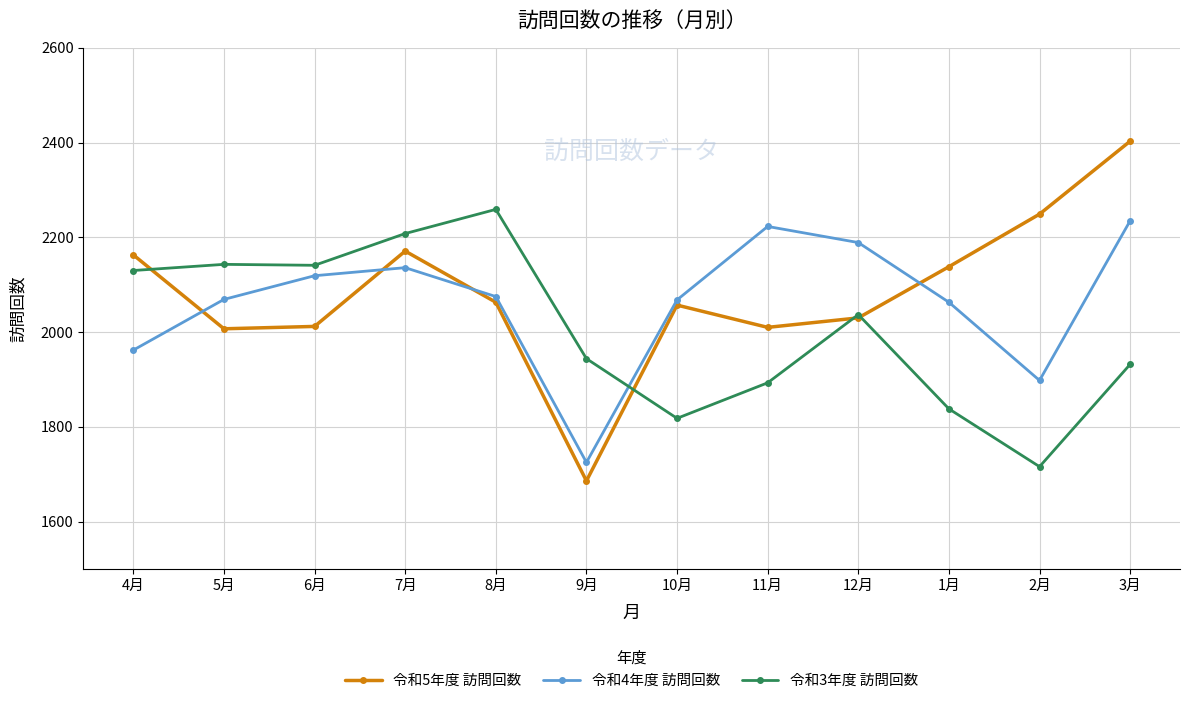

Is the value of 令和5年度 訪問回数 at 5月 greater than the value of 令和3年度 訪問回数 at 11月?

Yes